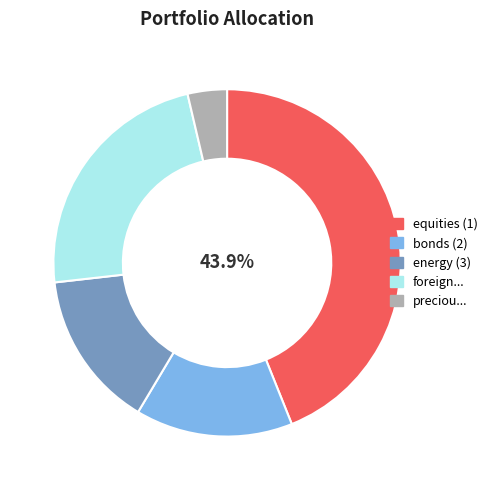

Does any single category account for the majority?

No